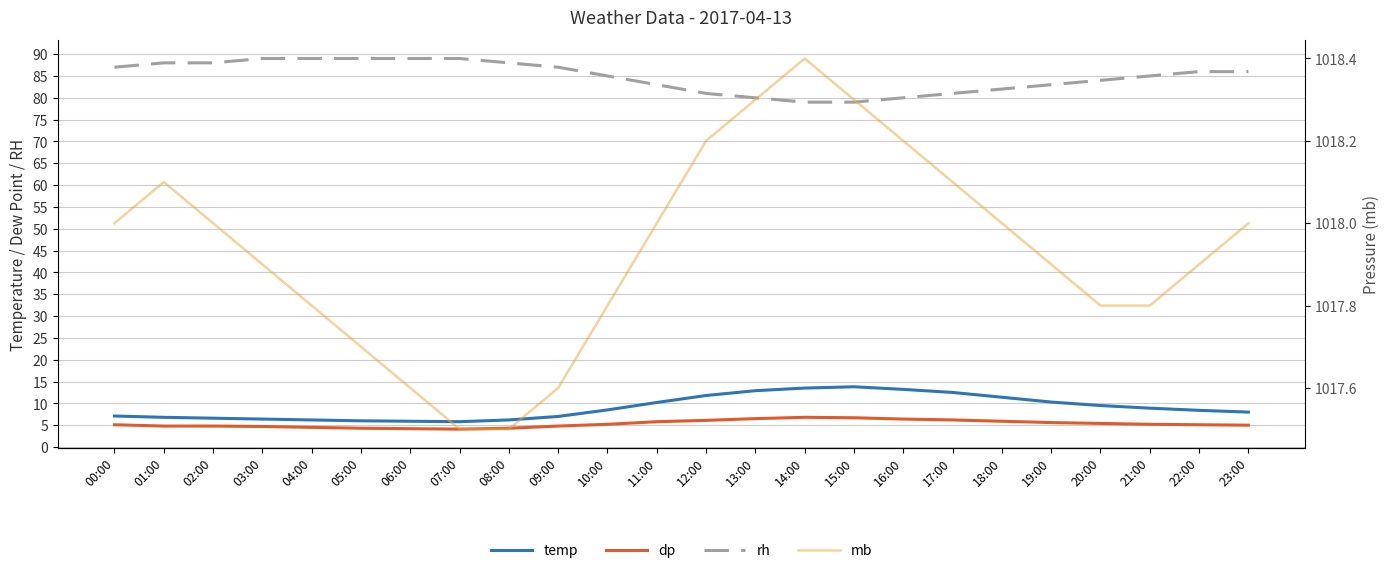

What position from the right is 04:00?

20